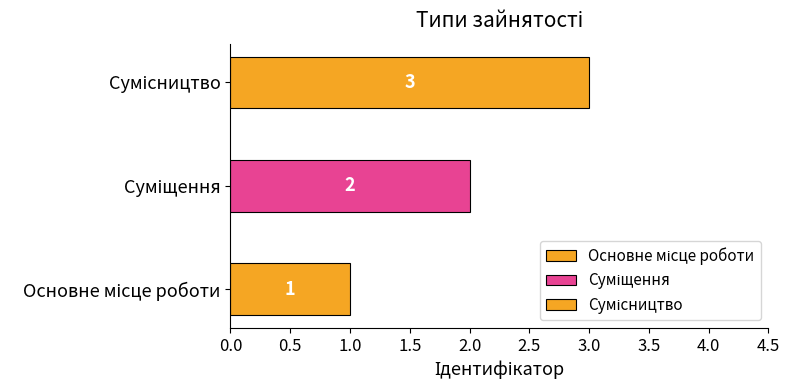

Does the chart contain any negative values?

No